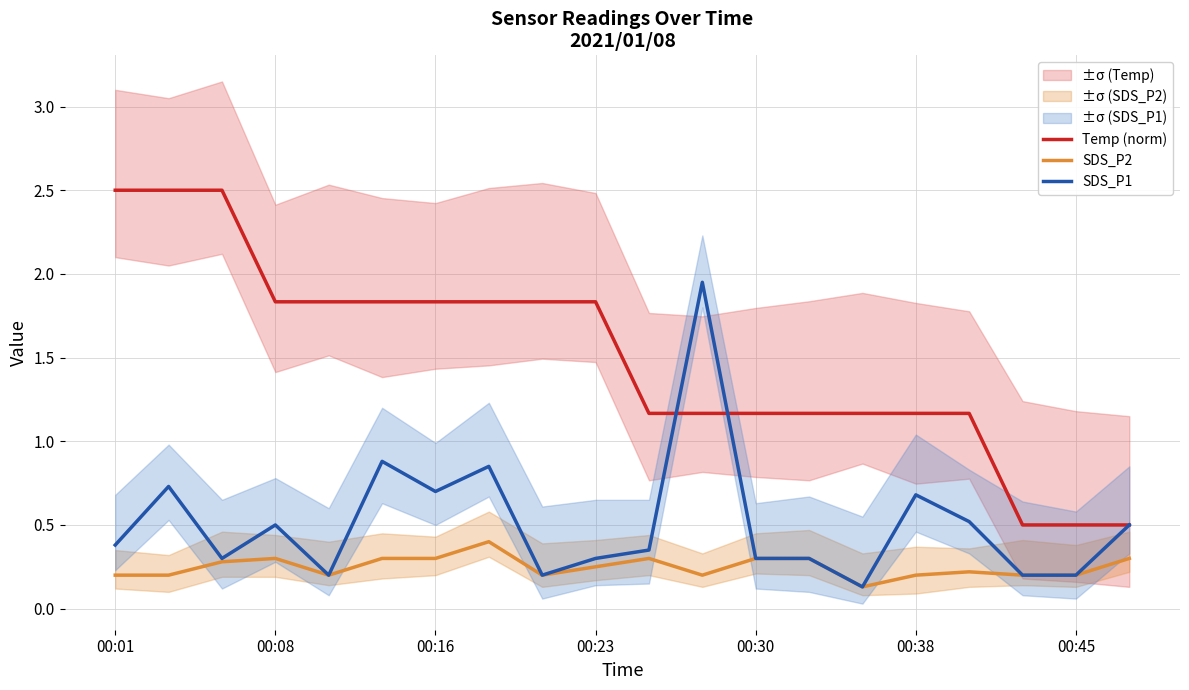

What is the difference between the maximum and second lowest values in the Temp (norm) series?

2.0